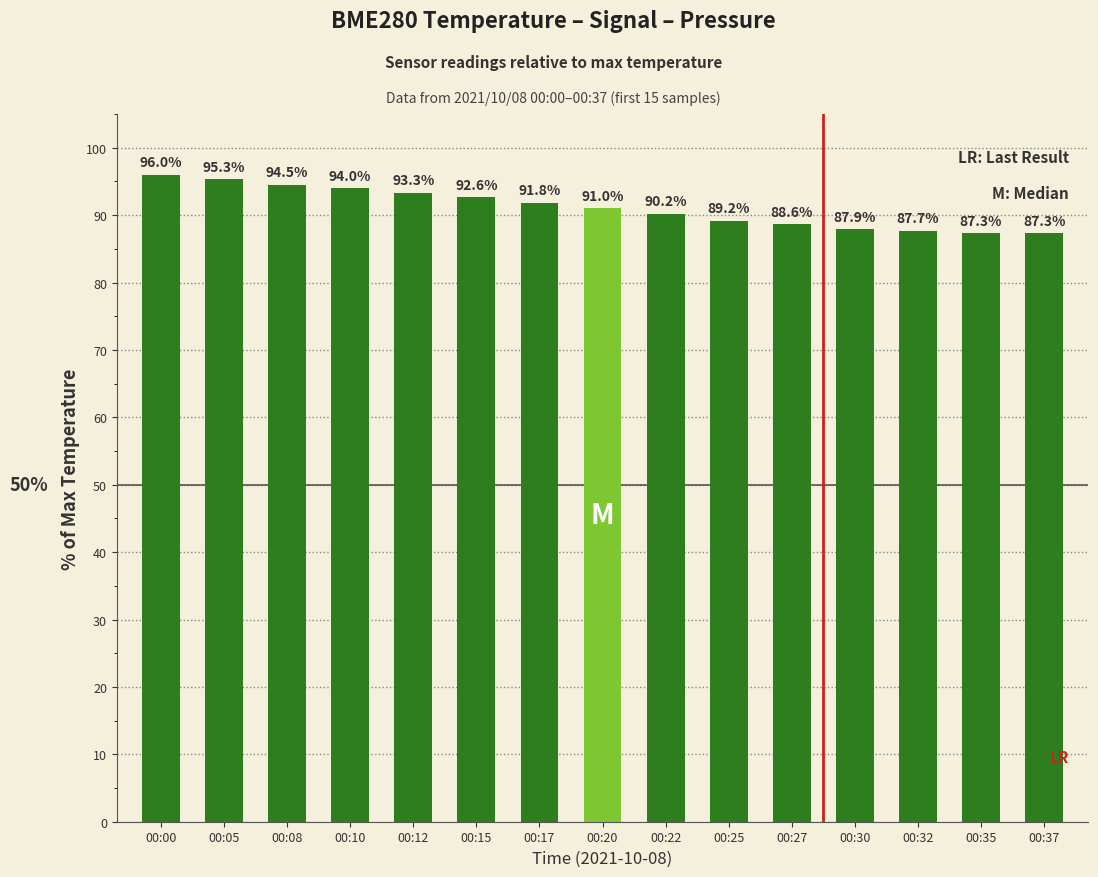

True or false: the data shows 87.3 at 00:35.

True